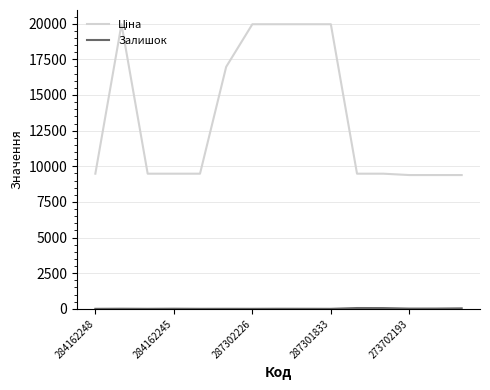

What is the greatest value displayed?

19964.2